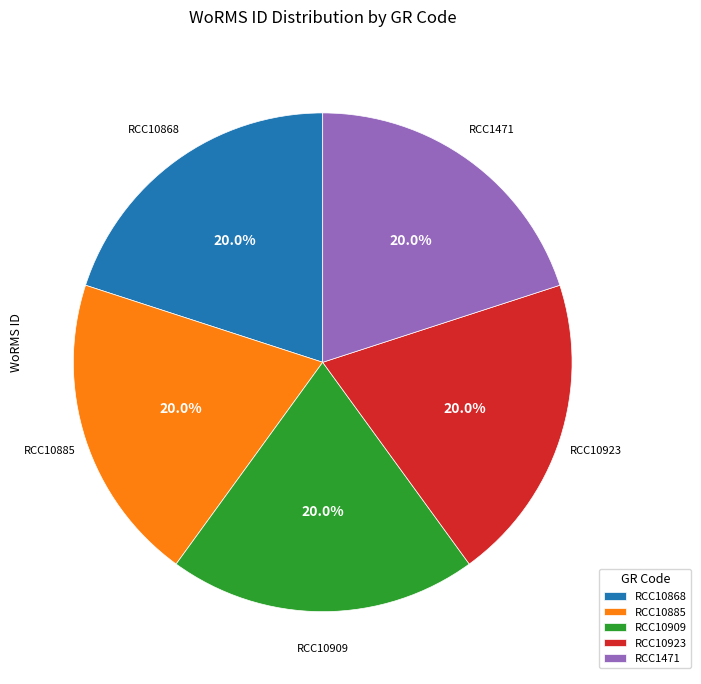

Approximately how many times larger is the value at RCC10868 compared to RCC1471?

1.0